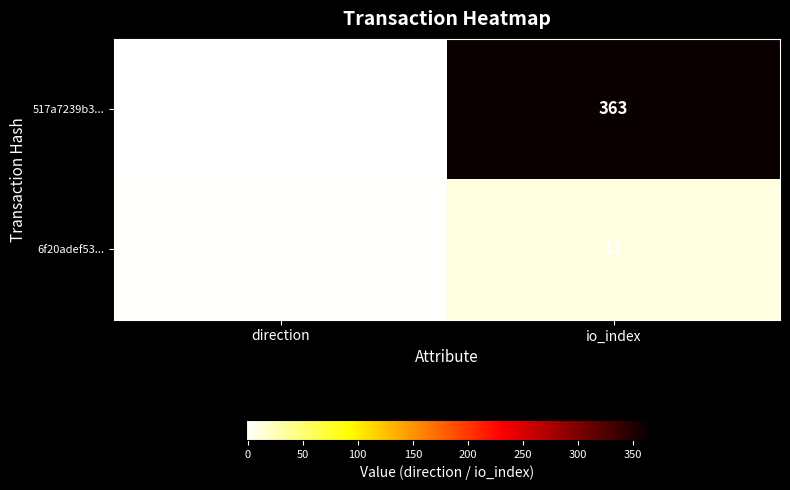

Rank the series by their maximum value, from lowest to highest.

6f20adef53..., 517a7239b3...